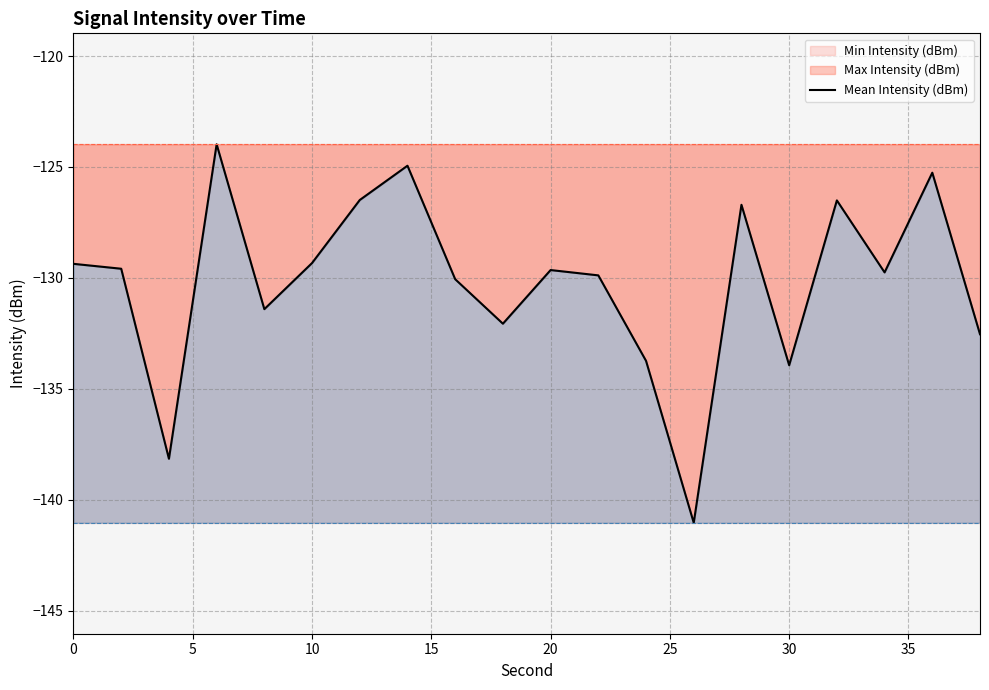

Does the chart have visible grid lines?

Yes